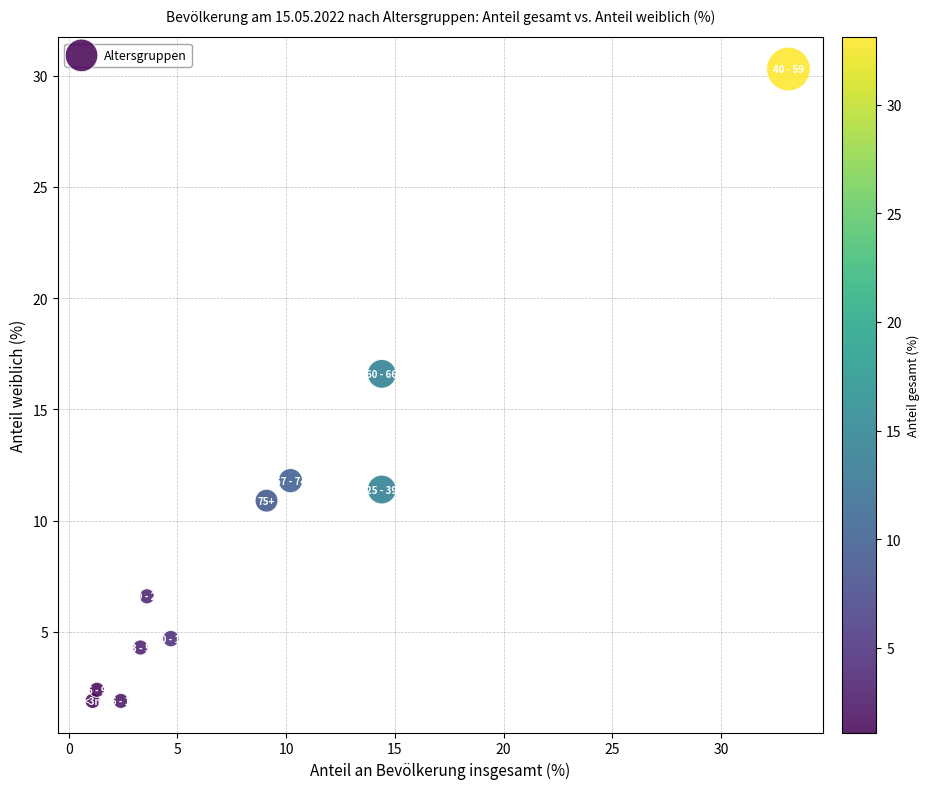

What Y value in the scatter plot is closest to 16?

16.6